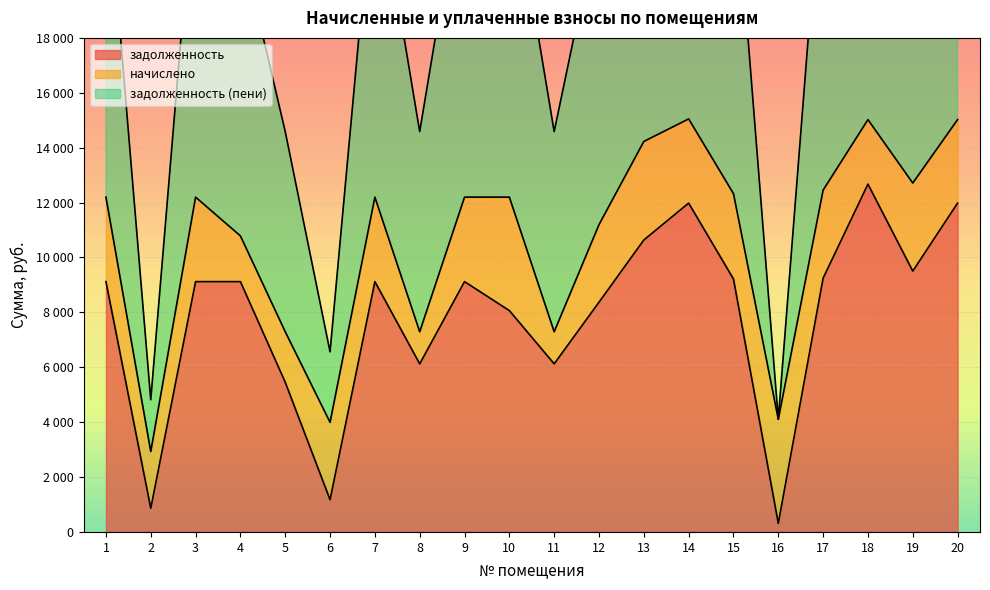

What is the sum of all задолженность (пени) values?

418811.3